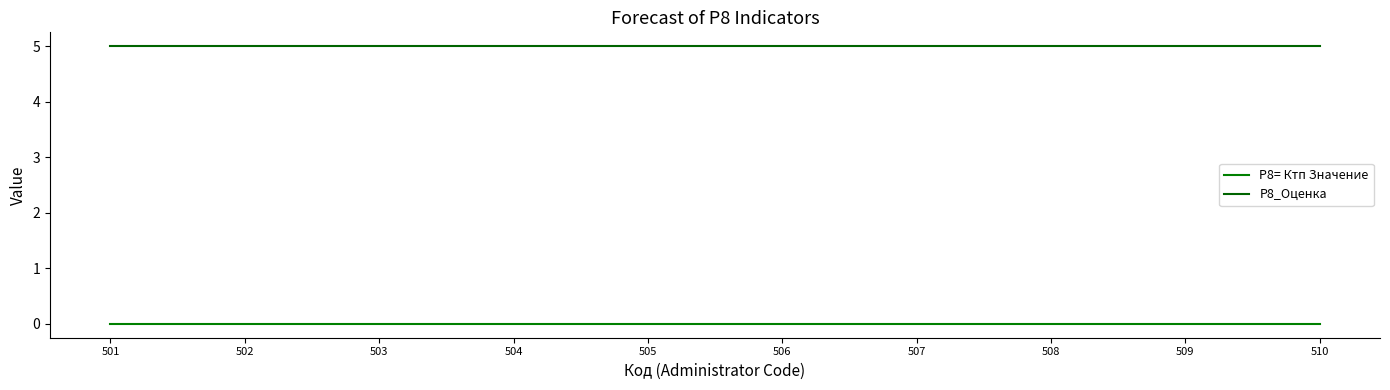

What is the value of the Р8_Оценка point at the 8th from the left?

5